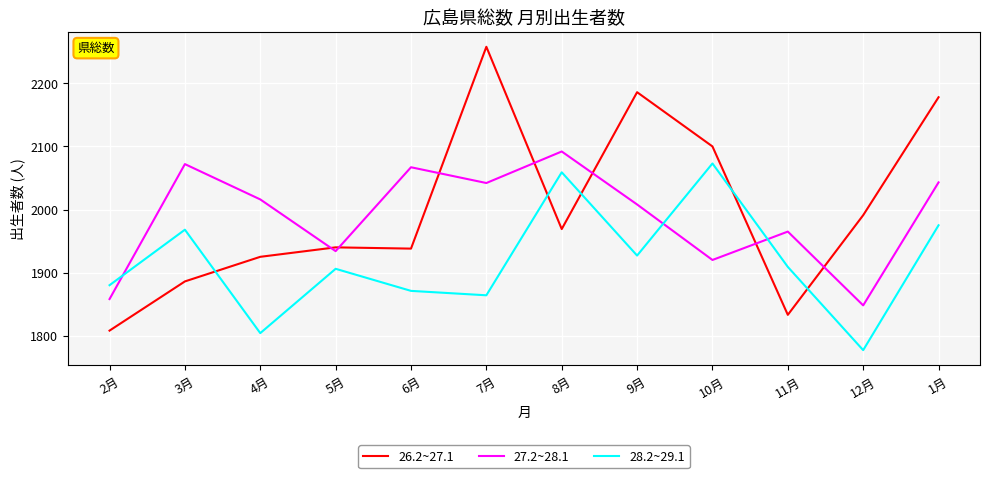

At which category does the chart reach its minimum across all series?

12月